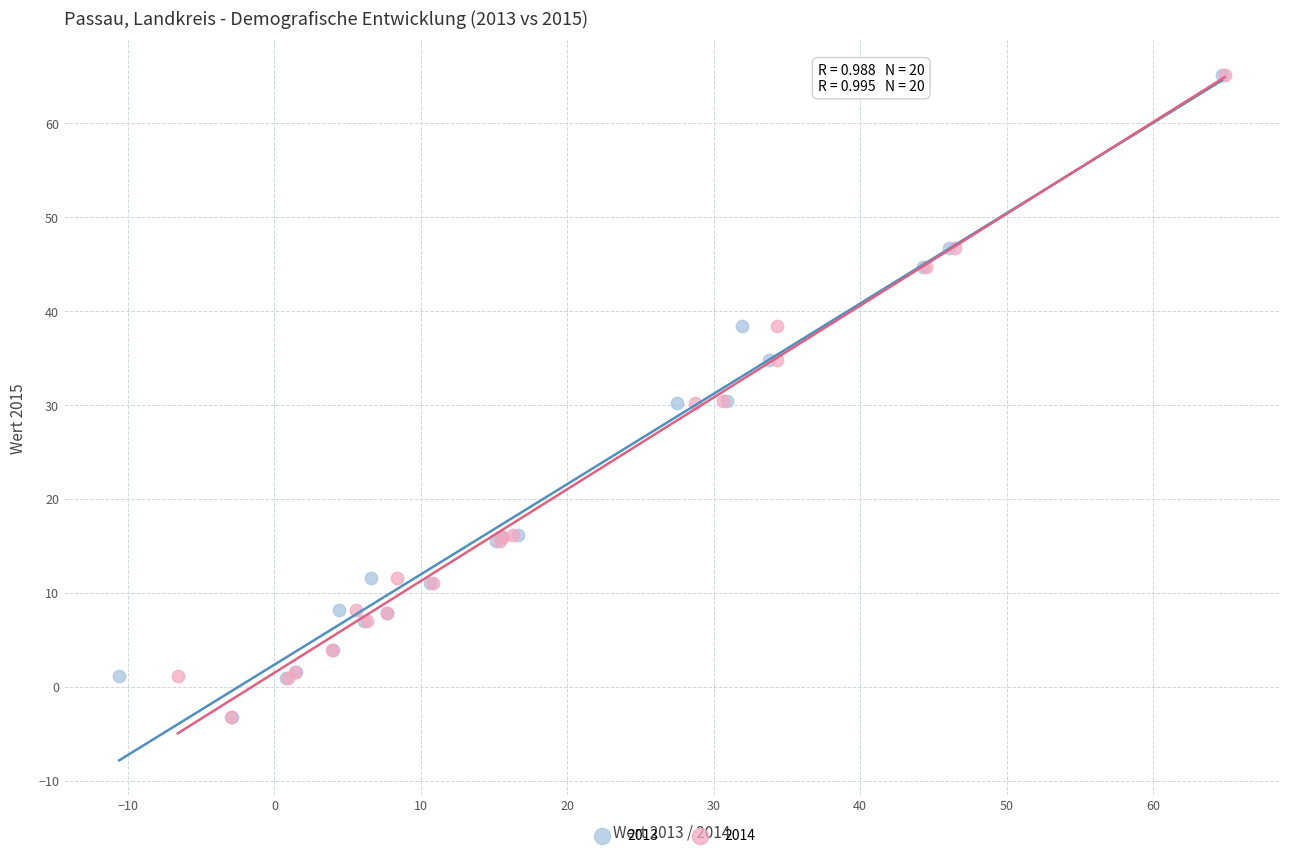

What are all the series names shown in the legend?

2013, 2014